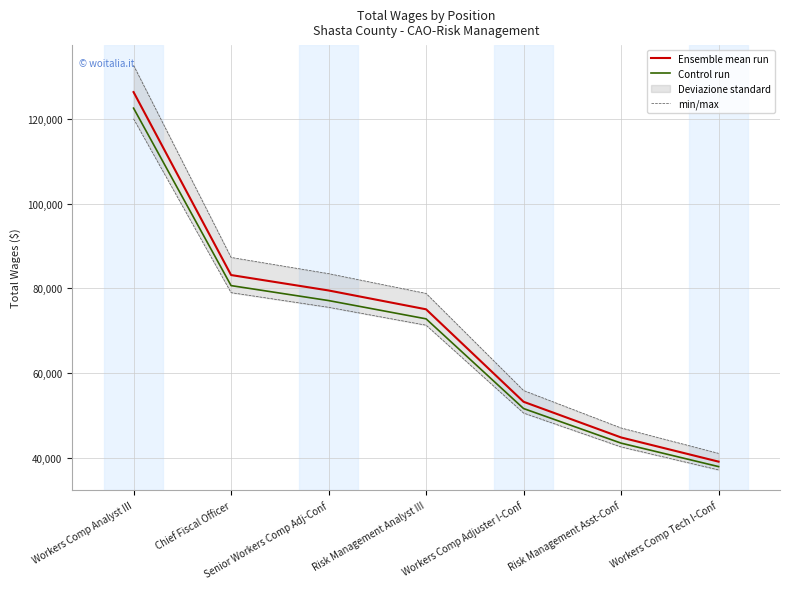

Reading left to right, what are all the values shown in this chart?

Ensemble mean run: Workers Comp Analyst III=126345.0	Chief Fiscal Officer=83148.0	Senior Workers Comp Adj-Conf=79505.0	Risk Management Analyst III=75058.0	Workers Comp Adjuster I-Conf=53222.0	Risk Management Asst-Conf=44800.0	Workers Comp Tech I-Conf=39088.0
Control run: Workers Comp Analyst III=122554.6	Chief Fiscal Officer=80653.6	Senior Workers Comp Adj-Conf=77119.8	Risk Management Analyst III=72806.3	Workers Comp Adjuster I-Conf=51625.3	Risk Management Asst-Conf=43456.0	Workers Comp Tech I-Conf=37915.4
min/max: Workers Comp Analyst III=132662.2	Chief Fiscal Officer=87305.4	Senior Workers Comp Adj-Conf=83480.2	Risk Management Analyst III=78810.9	Workers Comp Adjuster I-Conf=55883.1	Risk Management Asst-Conf=47040.0	Workers Comp Tech I-Conf=41042.4